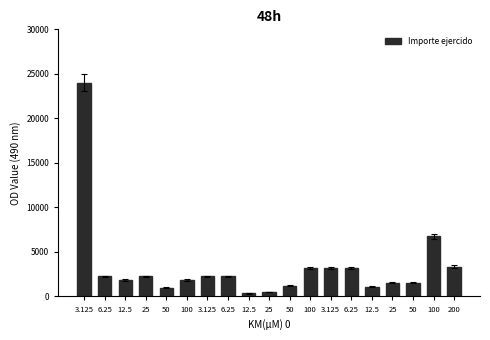

Does the chart contain stacked bars?

No